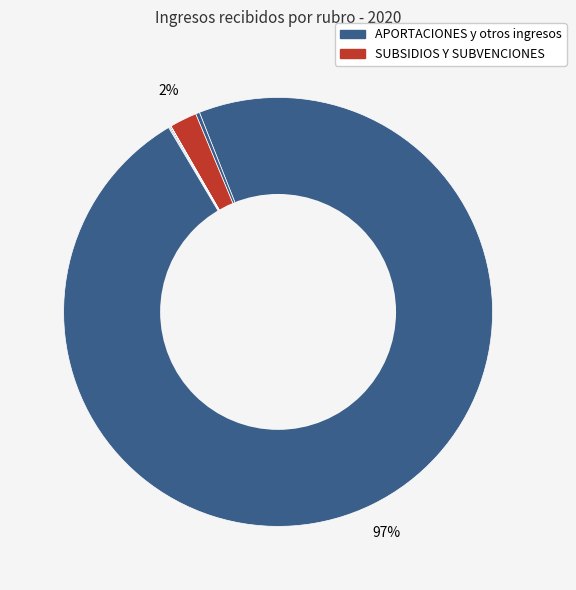

Which category has the biggest portion of the pie?

APORTACIONES